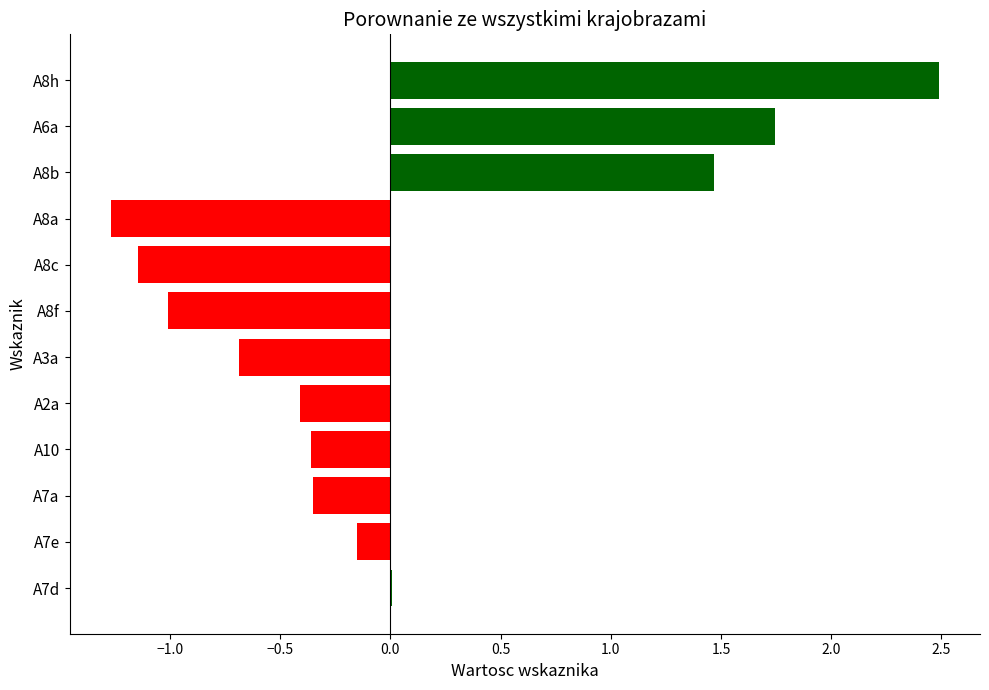

Are the bars horizontal?

Yes